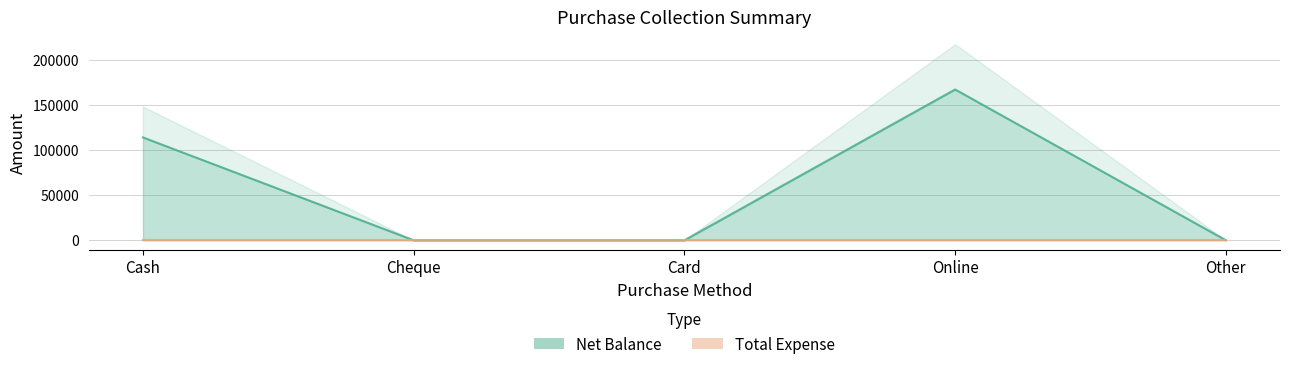

How many series are shown in this chart?

2